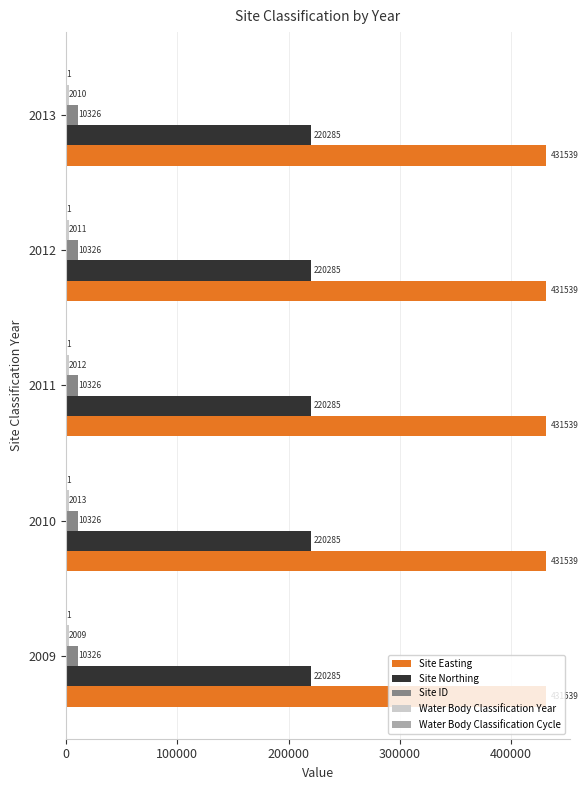

At which category is the sum across all series the highest?

2010